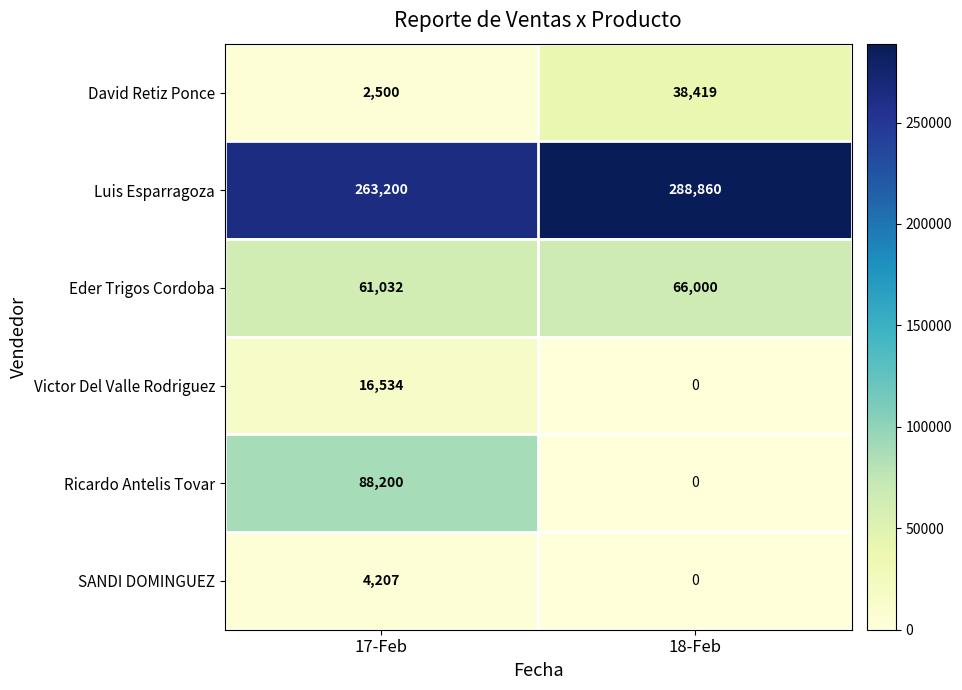

Which series has the widest spread of values?

Ricardo Antelis Tovar